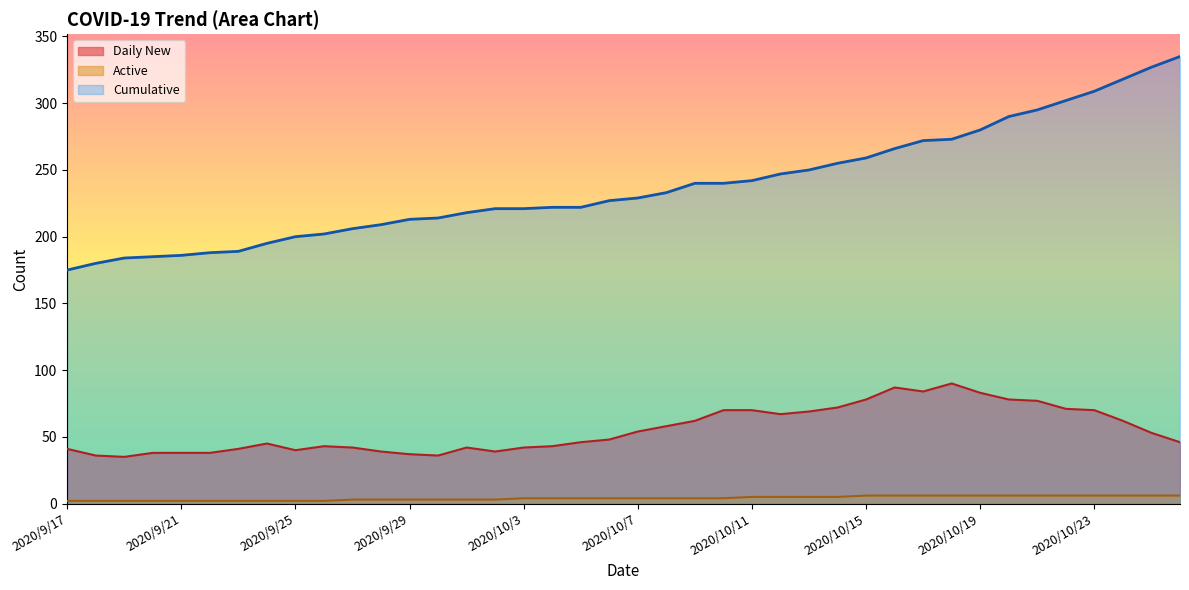

Reading right to left, what are all the values shown in this chart?

Daily New: 2020/10/26=46	2020/10/25=53	2020/10/24=62	2020/10/23=70	2020/10/22=71	2020/10/21=77	2020/10/20=78	2020/10/19=83	2020/10/18=90	2020/10/17=84	2020/10/16=87	2020/10/15=78	2020/10/14=72	2020/10/13=69	2020/10/12=67	2020/10/11=70	2020/10/10=70	2020/10/9=62	2020/10/8=58	2020/10/7=54	2020/10/6=48	2020/10/5=46	2020/10/4=43	2020/10/3=42	2020/10/2=39	2020/10/1=42	2020/9/30=36	2020/9/29=37	2020/9/28=39	2020/9/27=42	2020/9/26=43	2020/9/25=40	2020/9/24=45	2020/9/23=41	2020/9/22=38	2020/9/21=38	2020/9/20=38	2020/9/19=35	2020/9/18=36	2020/9/17=41
Active: 2020/10/26=6	2020/10/25=6	2020/10/24=6	2020/10/23=6	2020/10/22=6	2020/10/21=6	2020/10/20=6	2020/10/19=6	2020/10/18=6	2020/10/17=6	2020/10/16=6	2020/10/15=6	2020/10/14=5	2020/10/13=5	2020/10/12=5	2020/10/11=5	2020/10/10=4	2020/10/9=4	2020/10/8=4	2020/10/7=4	2020/10/6=4	2020/10/5=4	2020/10/4=4	2020/10/3=4	2020/10/2=3	2020/10/1=3	2020/9/30=3	2020/9/29=3	2020/9/28=3	2020/9/27=3	2020/9/26=2	2020/9/25=2	2020/9/24=2	2020/9/23=2	2020/9/22=2	2020/9/21=2	2020/9/20=2	2020/9/19=2	2020/9/18=2	2020/9/17=2
Cumulative: 2020/10/26=335	2020/10/25=327	2020/10/24=318	2020/10/23=309	2020/10/22=302	2020/10/21=295	2020/10/20=290	2020/10/19=280	2020/10/18=273	2020/10/17=272	2020/10/16=266	2020/10/15=259	2020/10/14=255	2020/10/13=250	2020/10/12=247	2020/10/11=242	2020/10/10=240	2020/10/9=240	2020/10/8=233	2020/10/7=229	2020/10/6=227	2020/10/5=222	2020/10/4=222	2020/10/3=221	2020/10/2=221	2020/10/1=218	2020/9/30=214	2020/9/29=213	2020/9/28=209	2020/9/27=206	2020/9/26=202	2020/9/25=200	2020/9/24=195	2020/9/23=189	2020/9/22=188	2020/9/21=186	2020/9/20=185	2020/9/19=184	2020/9/18=180	2020/9/17=175